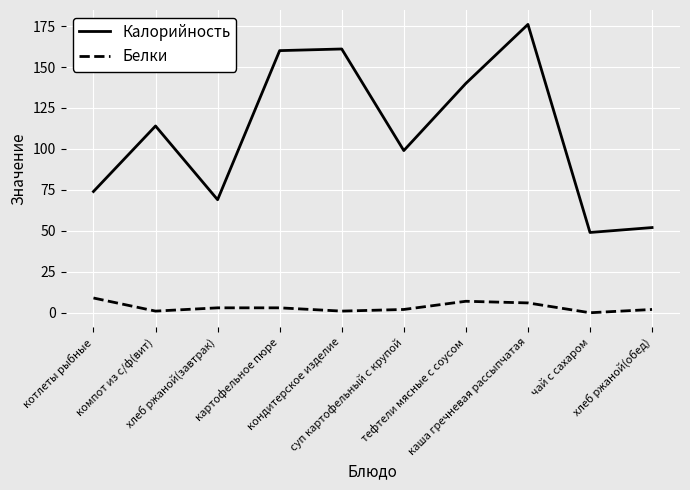

What is the approximate value of Калорийность at картофельное пюре, to the nearest 5?

160